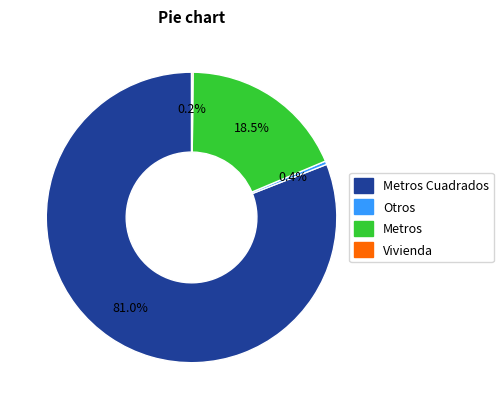

Which category has the biggest portion of the pie?

Metros Cuadrados